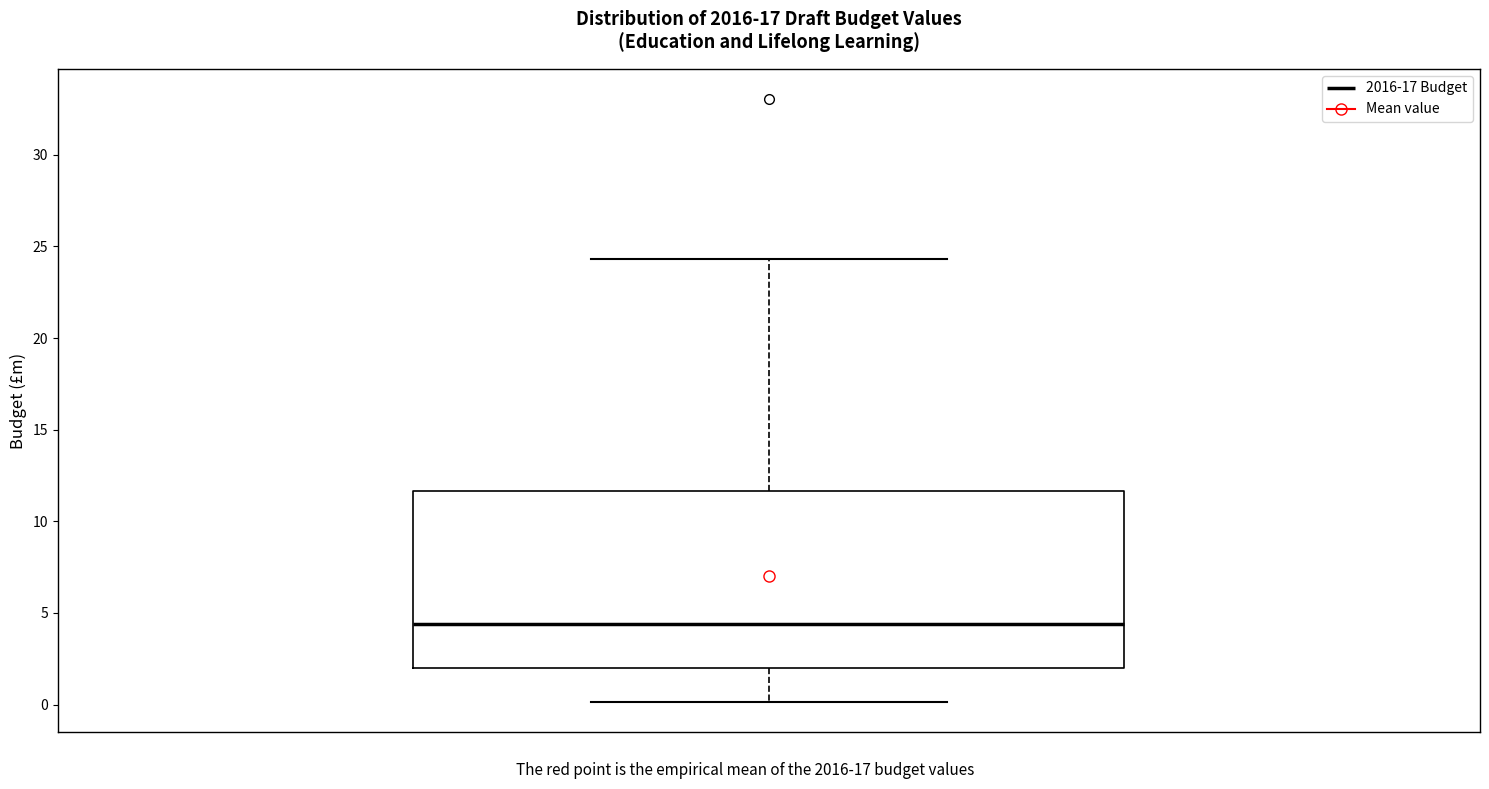

Where does the upper whisker of the box end on the y-axis? The values are not printed on the chart, so give them approximately, as read against the axis.

24.5